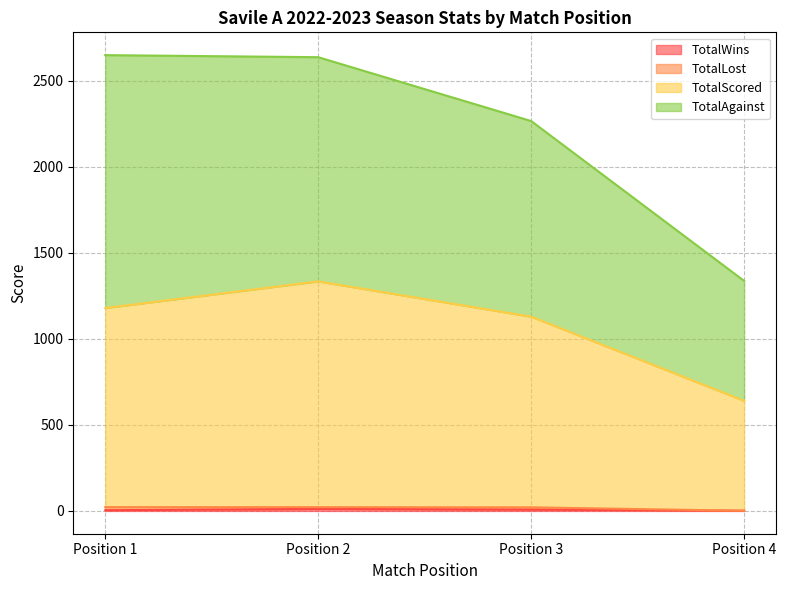

How many lines are shown in the chart?

4